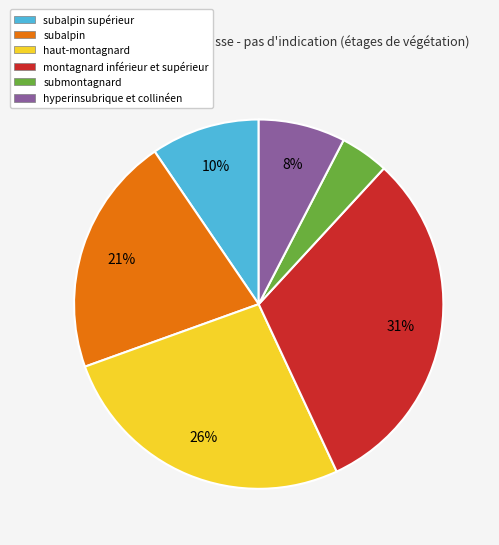

To the nearest percent, what is the combined percentage of submontagnard and subalpin supérieur?

14%